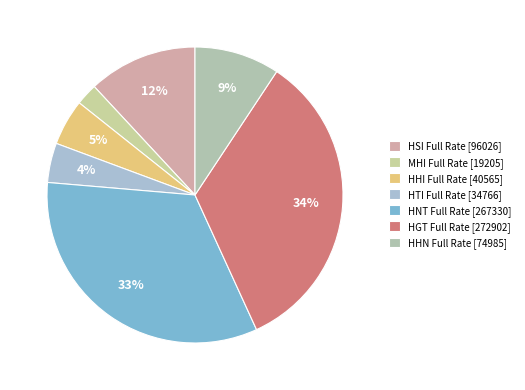

What is the largest slice in the pie chart?

HGT Full Rate